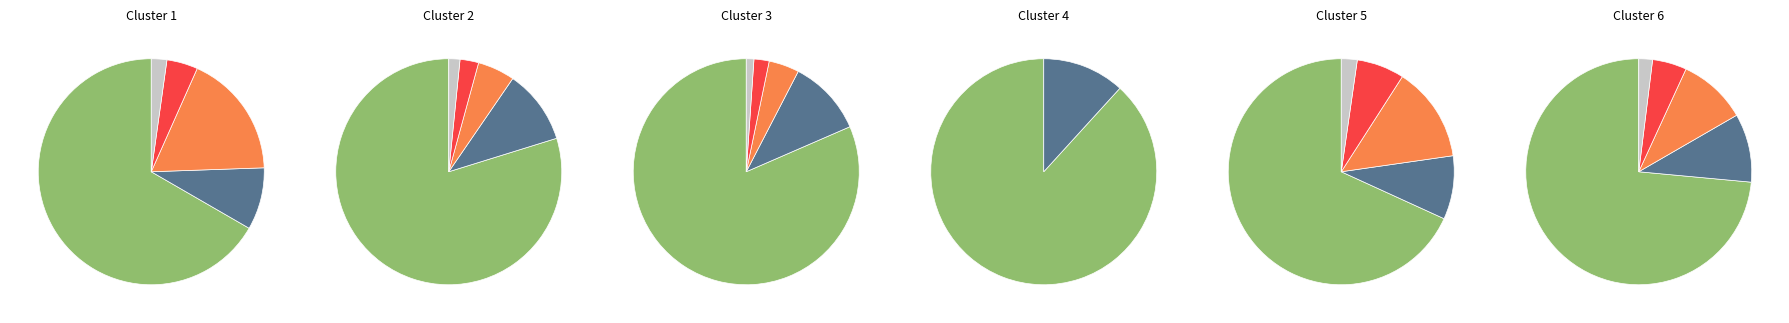

What is the change in value from Regular (io_index=15) to Vote (io_index=2)?

-13